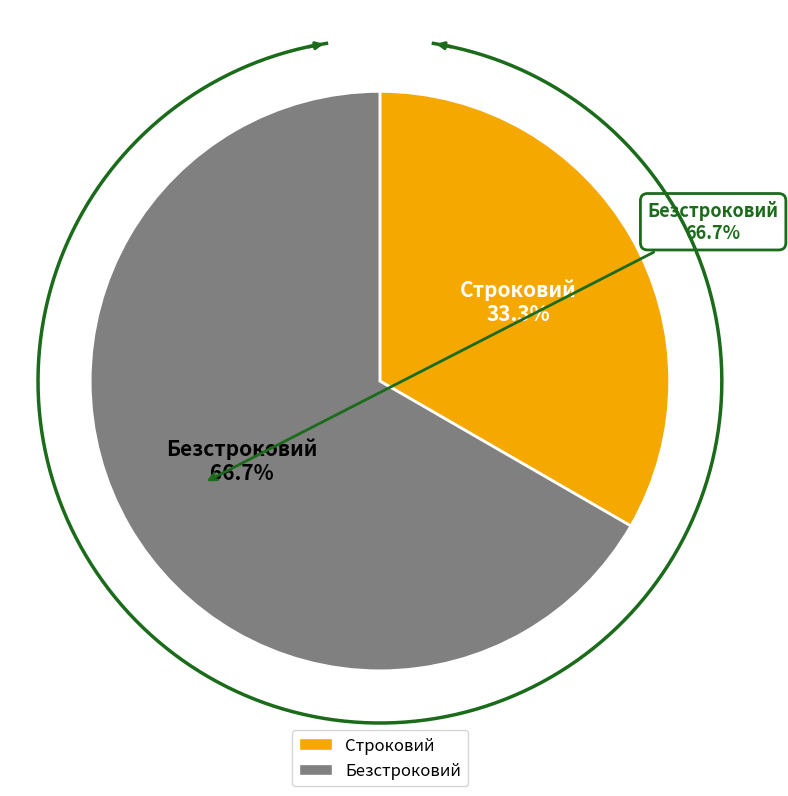

True or false: Безстроковий accounts for 58% of the total.

False